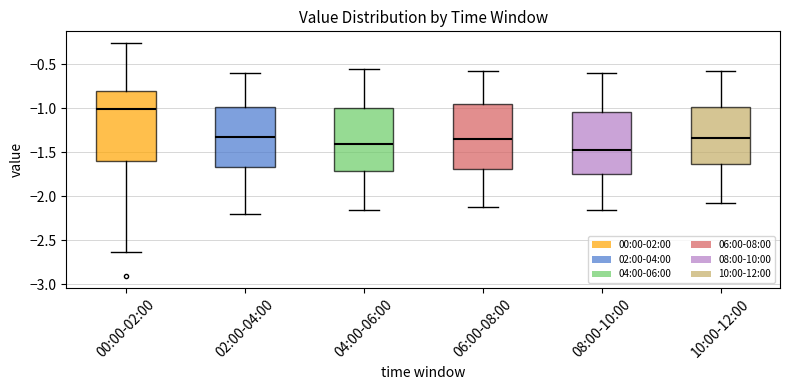

Reading left to right, read every box against the y-axis: the position of its median line, the range the box covers, and the ends of its whiskers. The values are not printed on the chart, so give them approximately, as read against the axis.

00:00-02:00: median -1.00, box -1.60 to -0.80, whiskers -2.65 to -0.25
02:00-04:00: median -1.30, box -1.65 to -1.00, whiskers -2.20 to -0.60
04:00-06:00: median -1.40, box -1.70 to -1.00, whiskers -2.15 to -0.55
06:00-08:00: median -1.35, box -1.70 to -0.95, whiskers -2.10 to -0.60
08:00-10:00: median -1.45, box -1.75 to -1.05, whiskers -2.15 to -0.60
10:00-12:00: median -1.35, box -1.65 to -1.00, whiskers -2.10 to -0.60